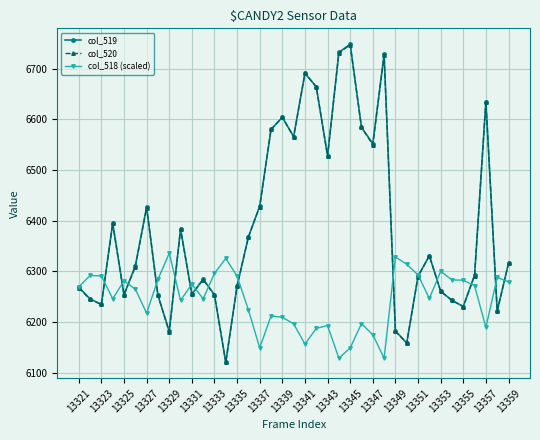

What is the maximum value shown in the chart?

6748.0